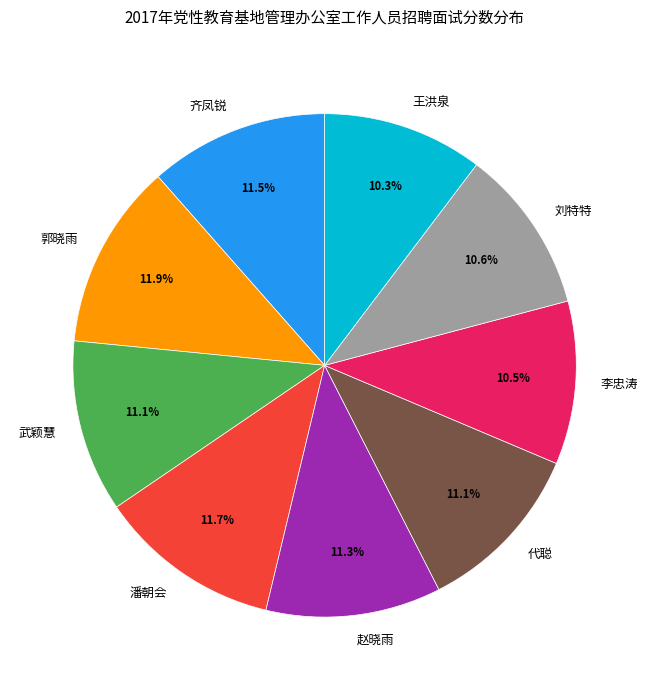

To the nearest percent, what is the difference between the 齐凤锐 and 李忠涛 slice percentages?

1%